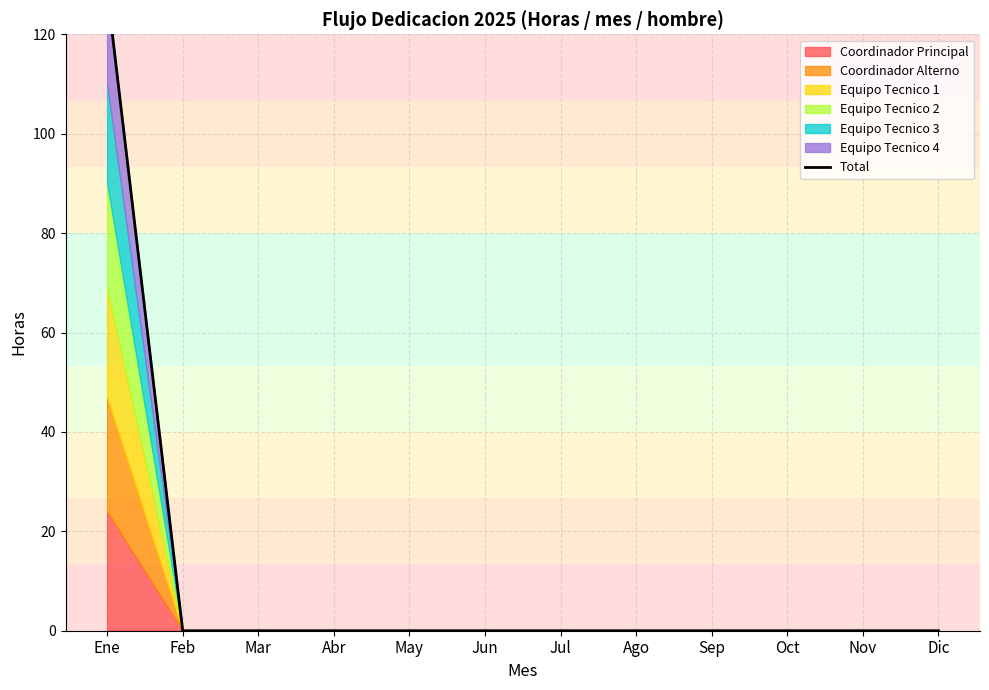

What is the label of the 2nd point from the right?

Nov